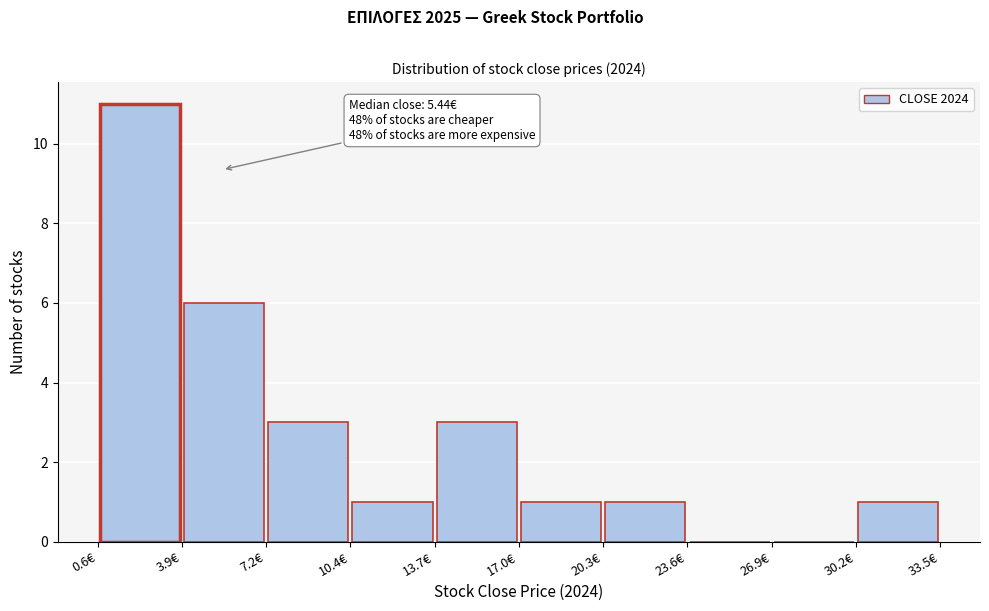

Which range on the x-axis has the tallest bar?

0.5 to 4.0